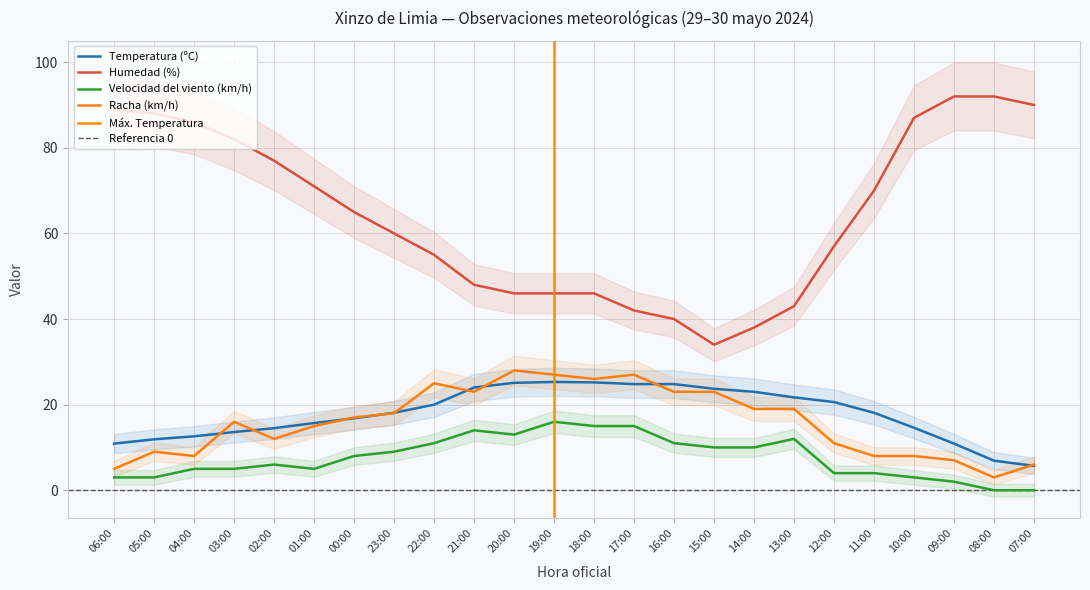

The value of Temperatura (ºC) at 18:00 is 25.2. True or false?

True